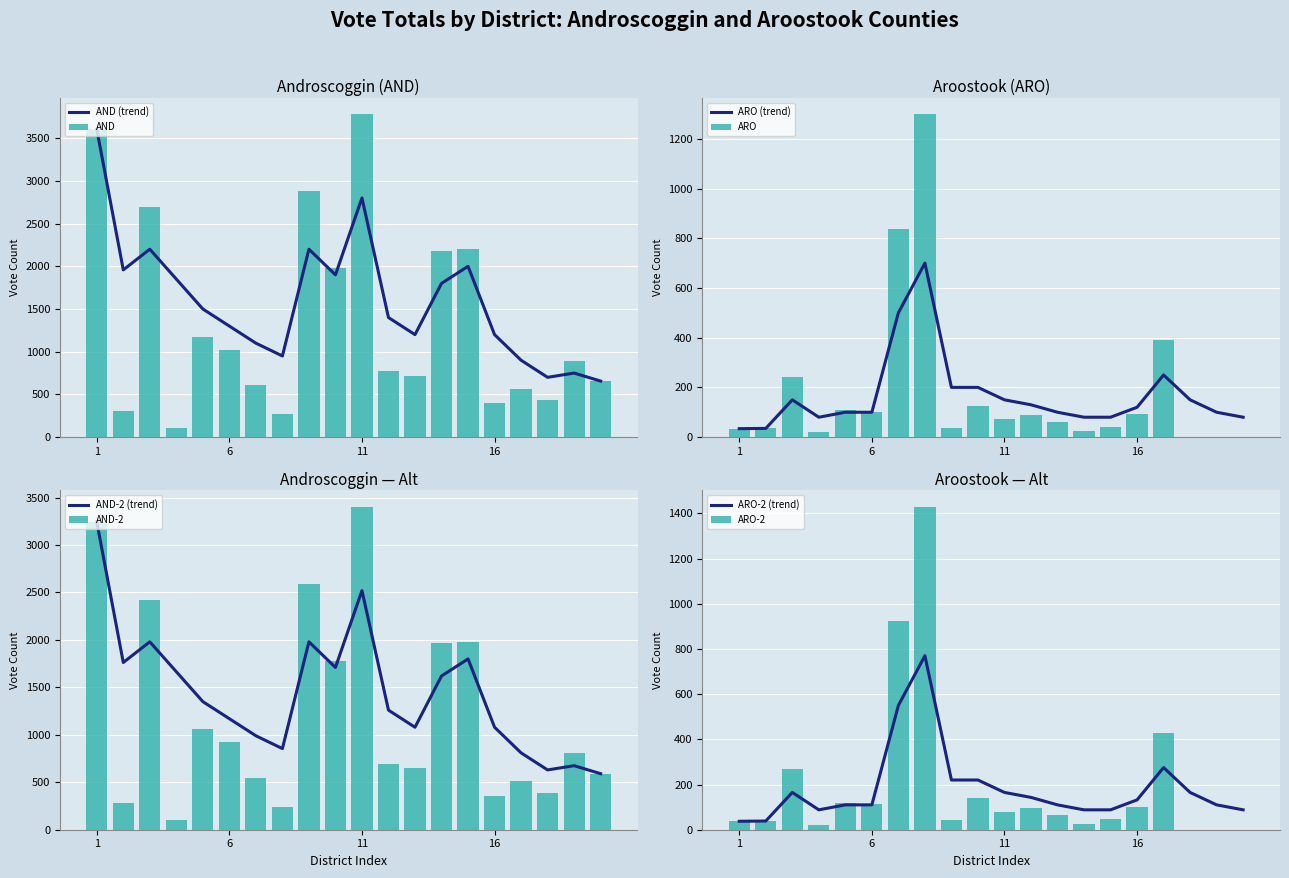

What is the difference between the maximum and minimum values in the AND series?

3676